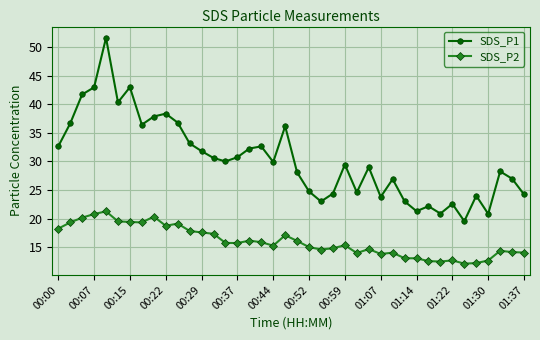

Which series has the largest range (max minus min)?

SDS_P1